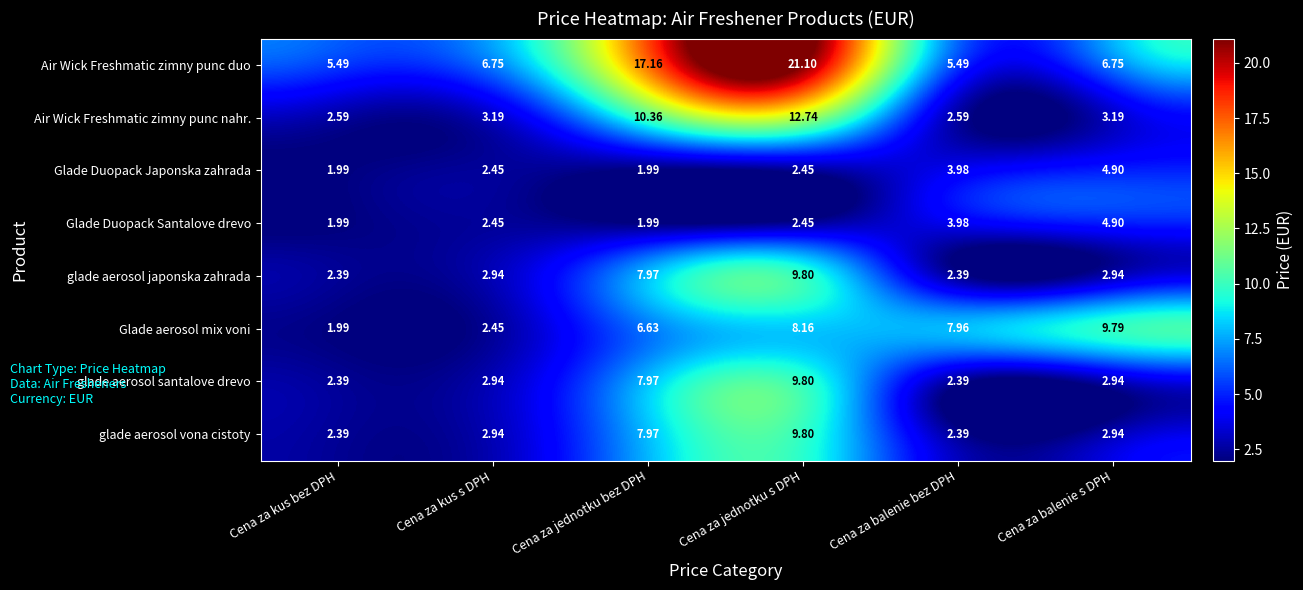

Is the value of glade aerosol japonska zahrada at Cena za kus s DPH greater than the value of Glade aerosol mix voni at Cena za balenie bez DPH?

No